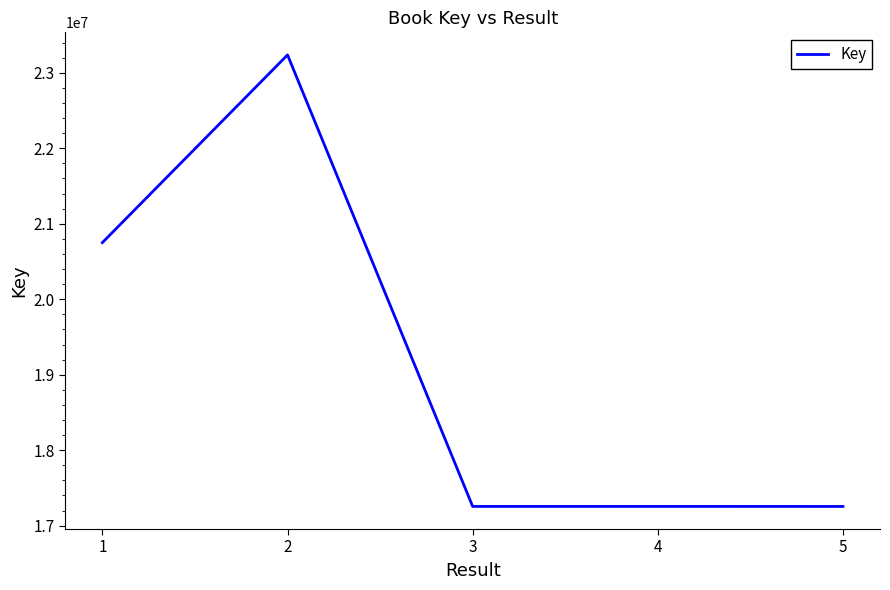

Where is the first local maximum?

2